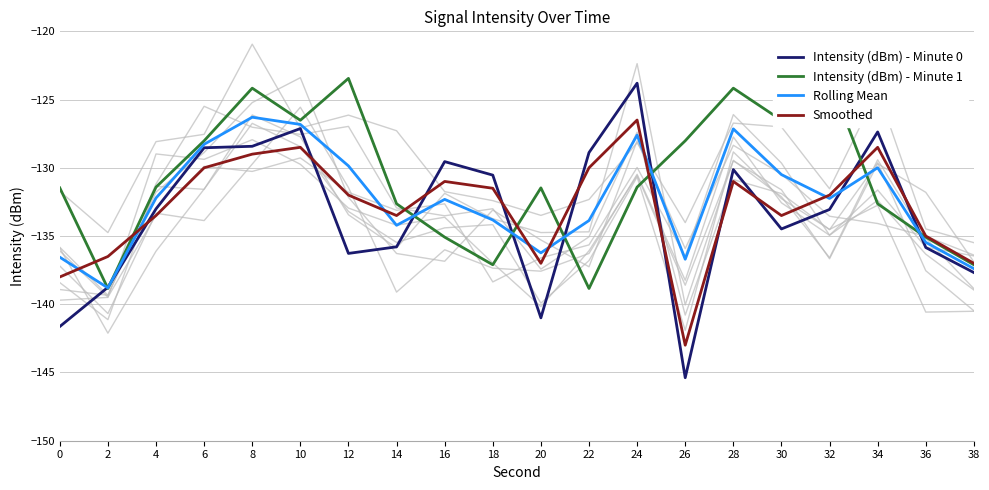

What is the total value across all series at 2?

-552.9